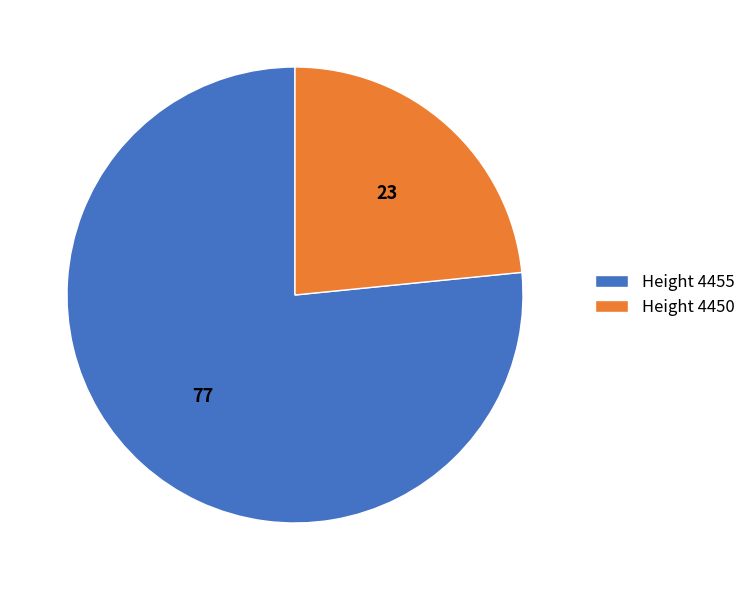

The Height 4455 slice represents 64% of the pie. True or false?

False